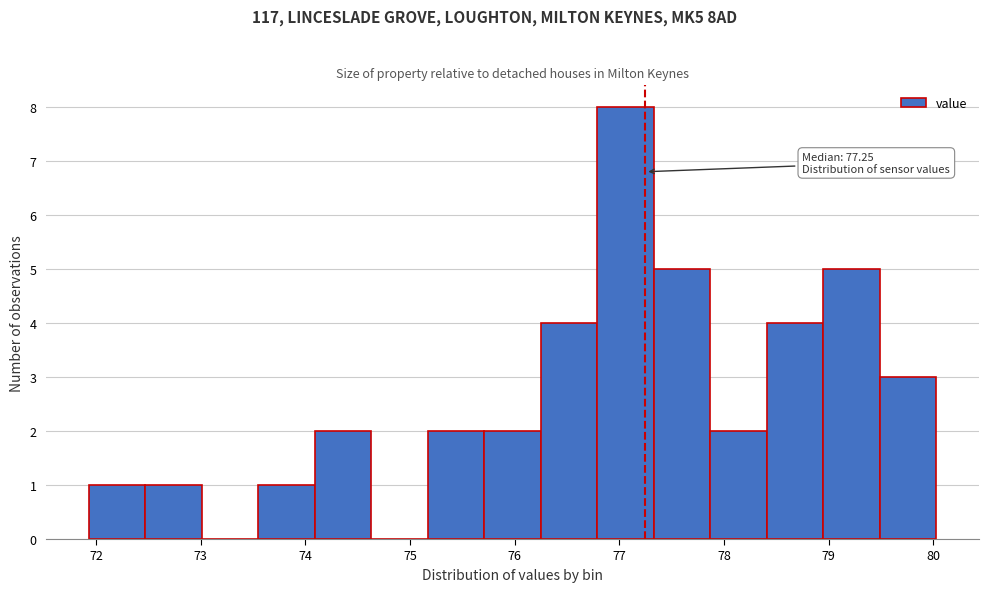

Over which range of the x-axis is the bar tallest?

76.79 to 77.33